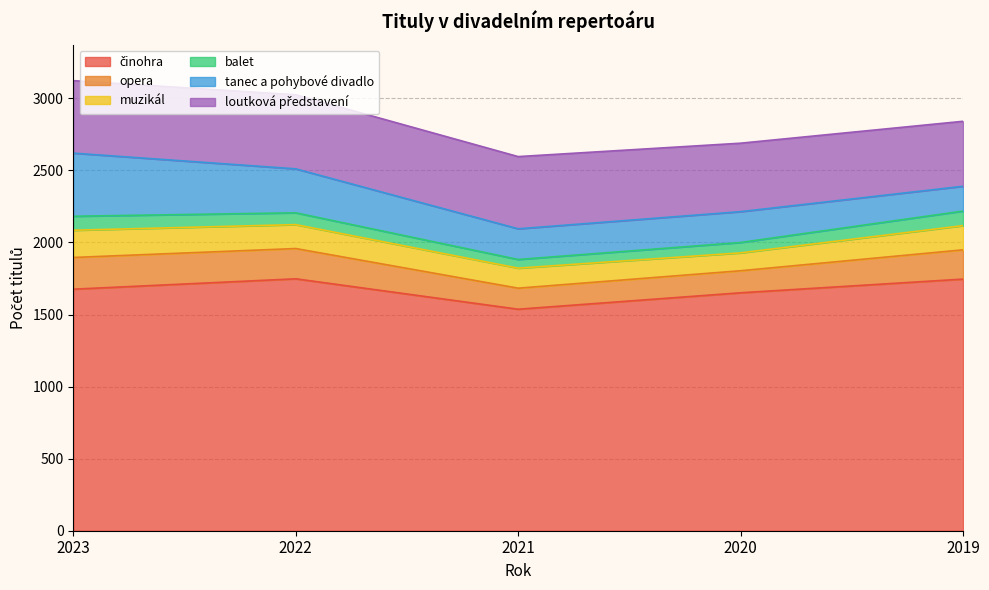

Reading left to right, what are all the values shown in this chart?

činohra: 2023=1676	2022=1748	2021=1537	2020=1651	2019=1746
opera: 2023=220	2022=210	2021=146	2020=153	2019=203
muzikál: 2023=189	2022=166	2021=139	2020=124	2019=168
balet: 2023=97	2022=82	2021=60	2020=72	2019=101
tanec a pohybové divadlo: 2023=438	2022=305	2021=213	2020=214	2019=172
loutková představení: 2023=503	2022=514	2021=501	2020=475	2019=451